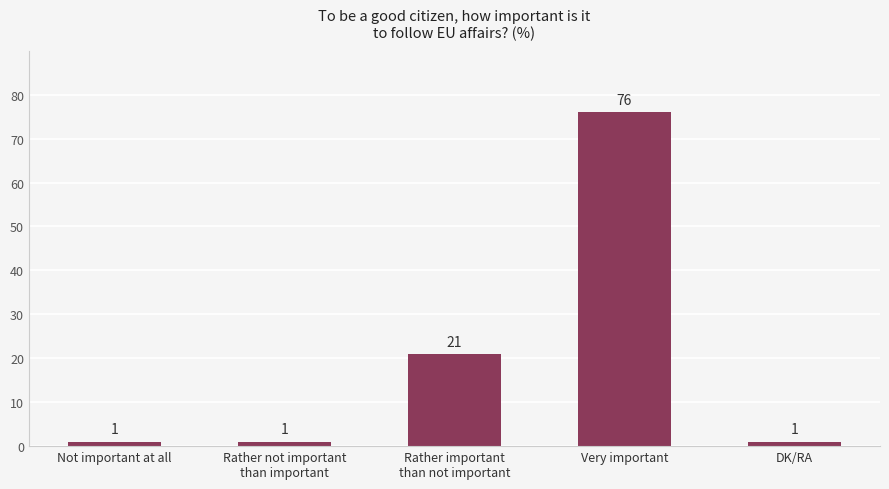

What is the greatest value displayed?

76